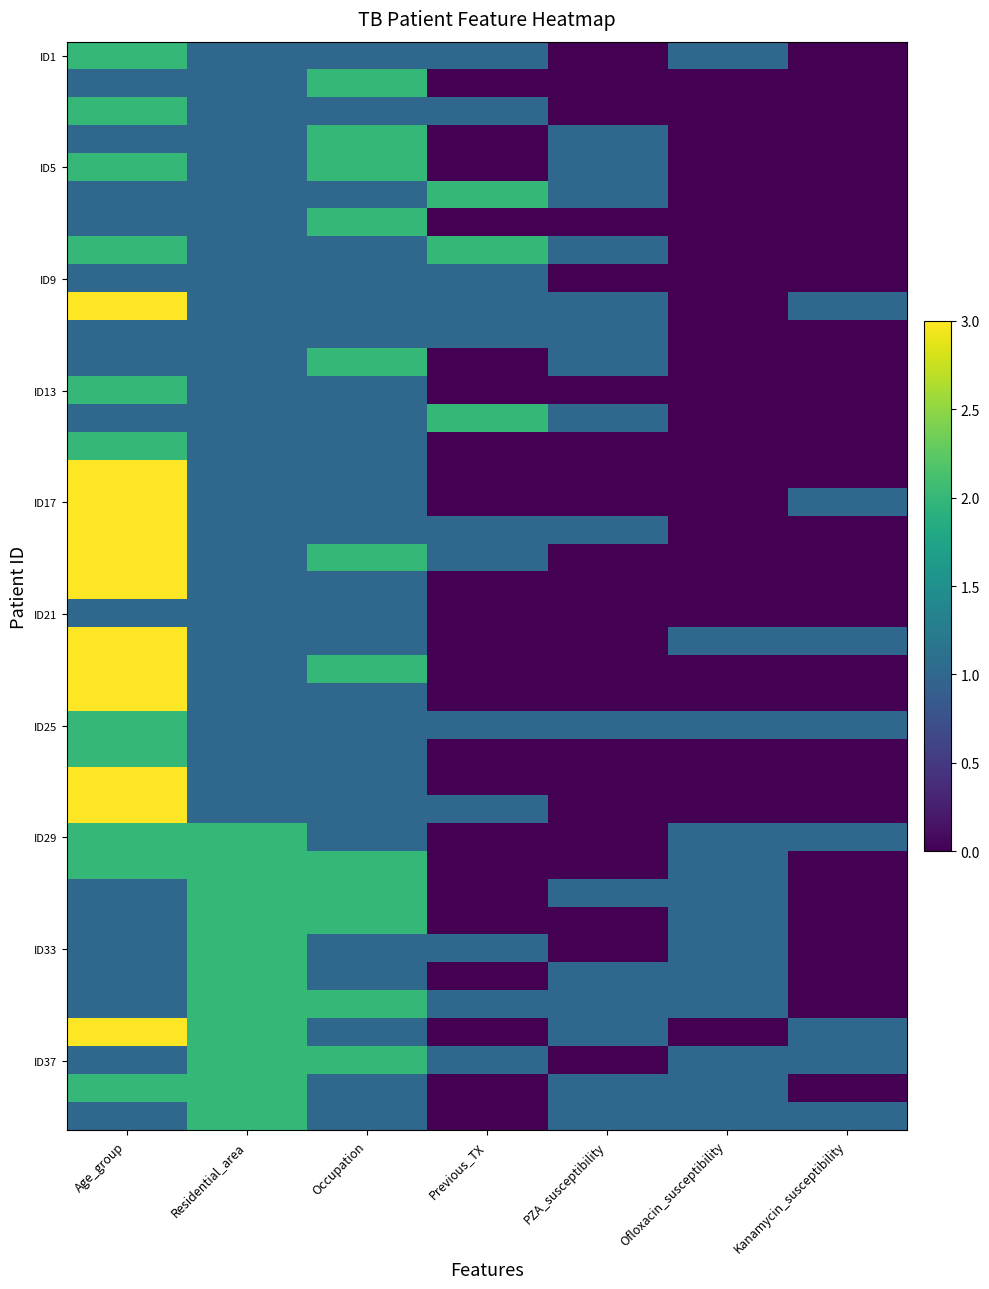

Which category has the lowest value across all series?

PZA_susceptibility